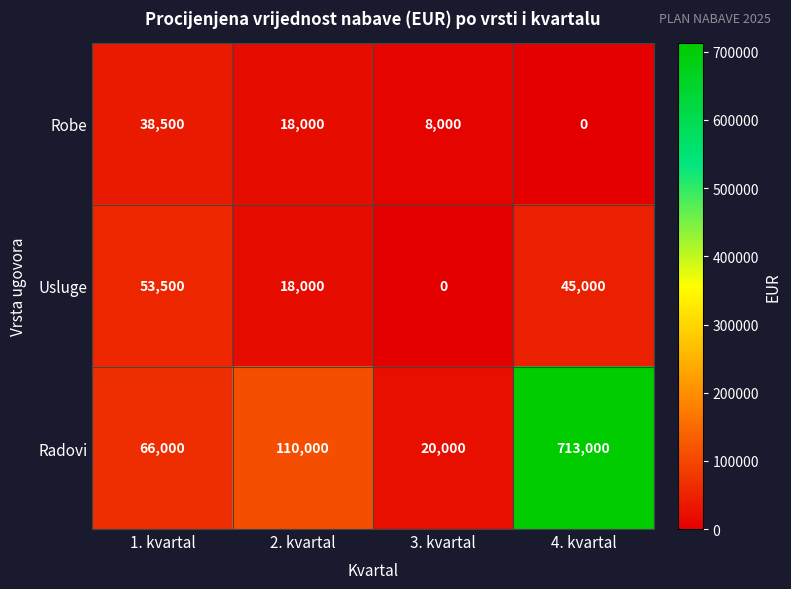

Is it true that Radovi equals 713000 at 4. kvartal?

True